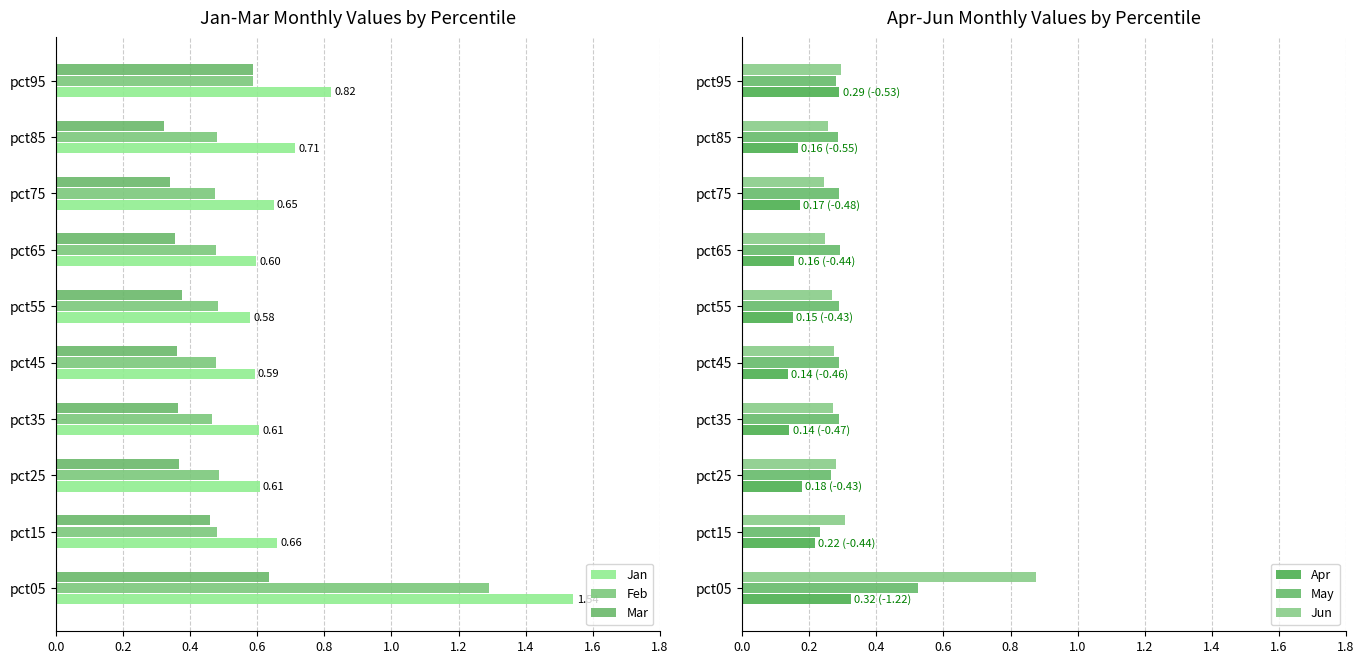

Reading left to right, what are all the values shown in this chart?

Jan: 1.5	0.7	0.6	0.6	0.6	0.6	0.6	0.6	0.7	0.8
Feb: 1.3	0.5	0.5	0.5	0.5	0.5	0.5	0.5	0.5	0.6
Mar: 0.6	0.5	0.4	0.4	0.4	0.4	0.4	0.3	0.3	0.6
Apr: 0.3	0.2	0.2	0.1	0.1	0.2	0.2	0.2	0.2	0.3
May: 0.5	0.2	0.3	0.3	0.3	0.3	0.3	0.3	0.3	0.3
Jun: 0.9	0.3	0.3	0.3	0.3	0.3	0.2	0.2	0.3	0.3